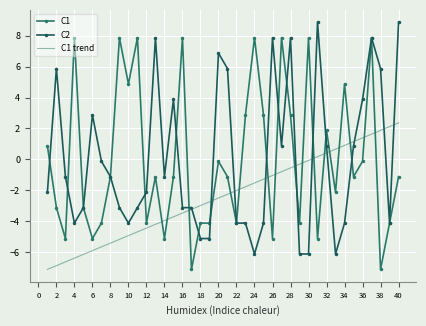

How many negative values does the C1 trend series have?

30